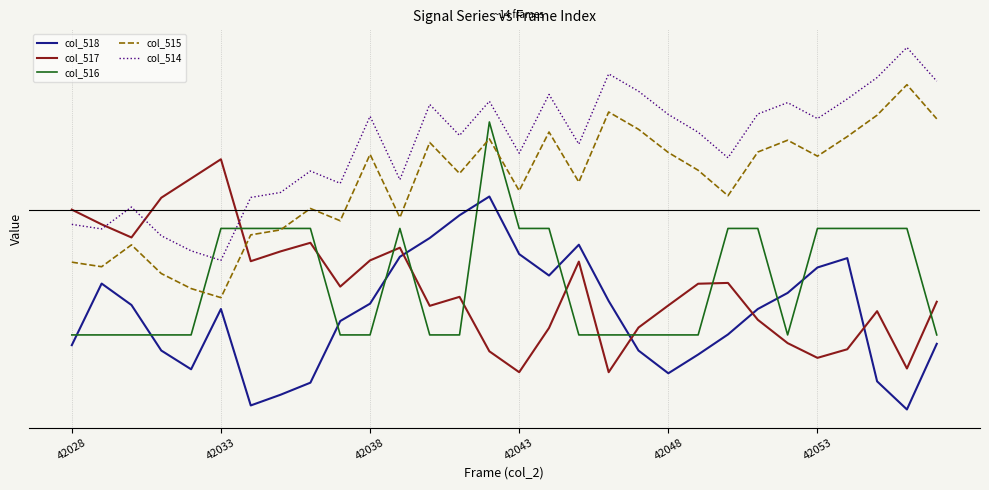

How many interior local peaks does the col_516 series have?

2